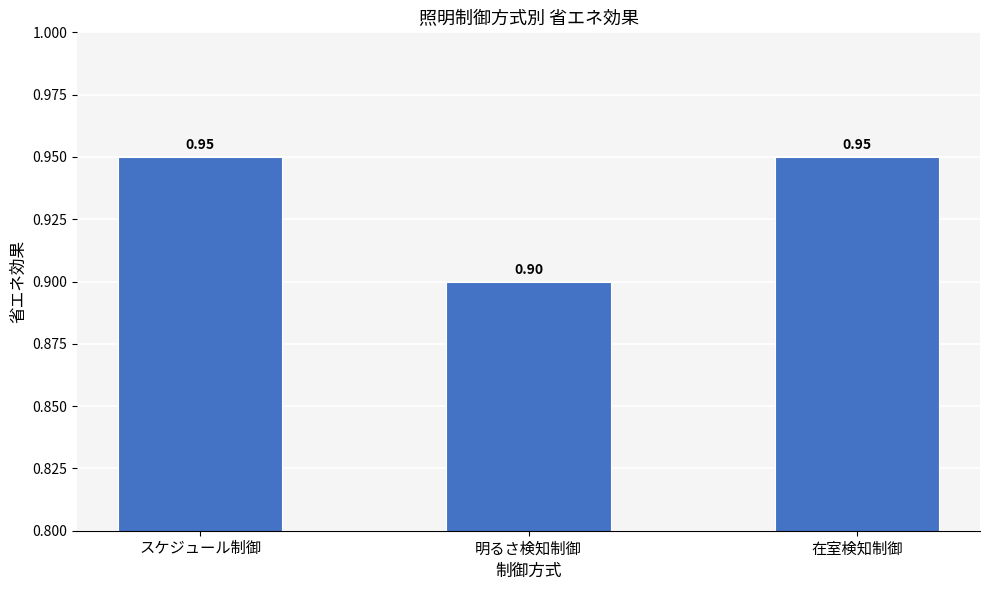

What is the label of the 3rd bar from the left?

在室検知制御